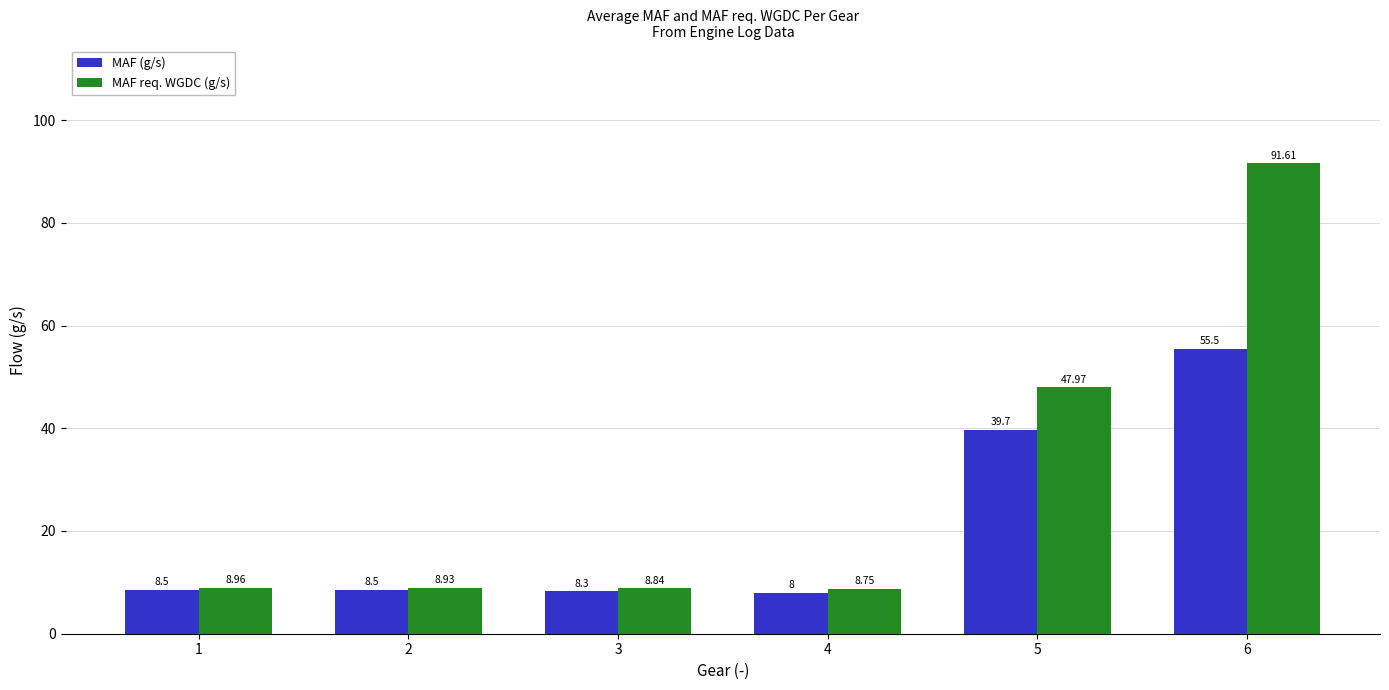

What are all the series names shown in the legend?

MAF (g/s), MAF req. WGDC (g/s)